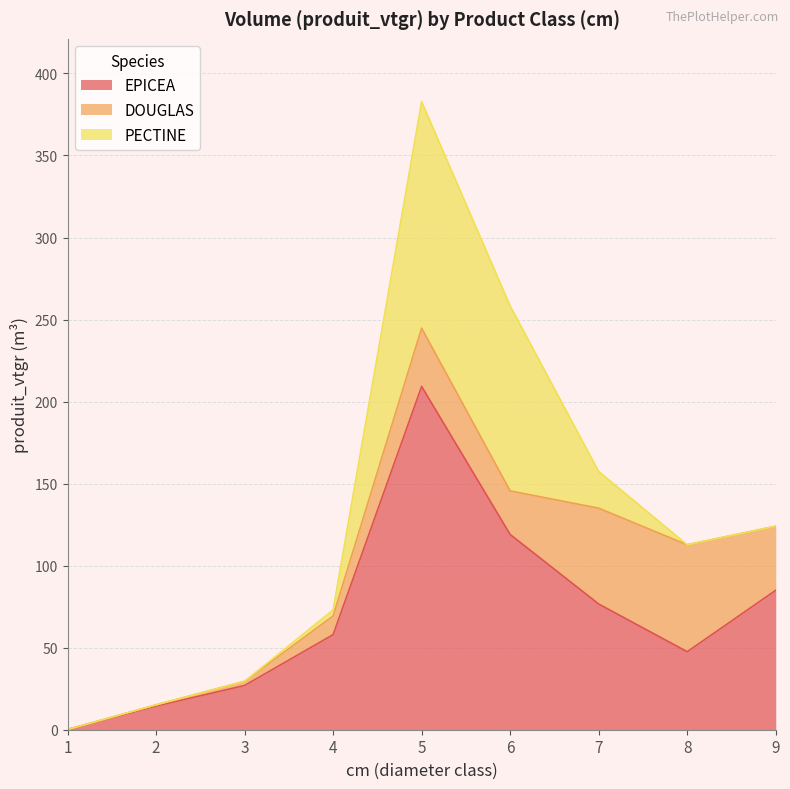

Where does the DOUGLAS series first go above 26?

5